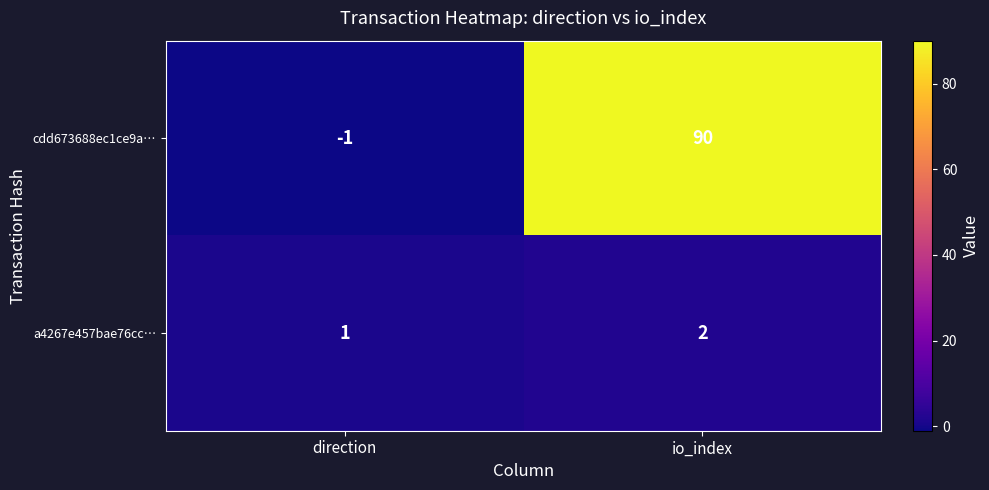

Reading right to left, transcribe all the data shown in this chart.

cdd673688ec1ce9a…: 90	-1
a4267e457bae76cc…: 2	1